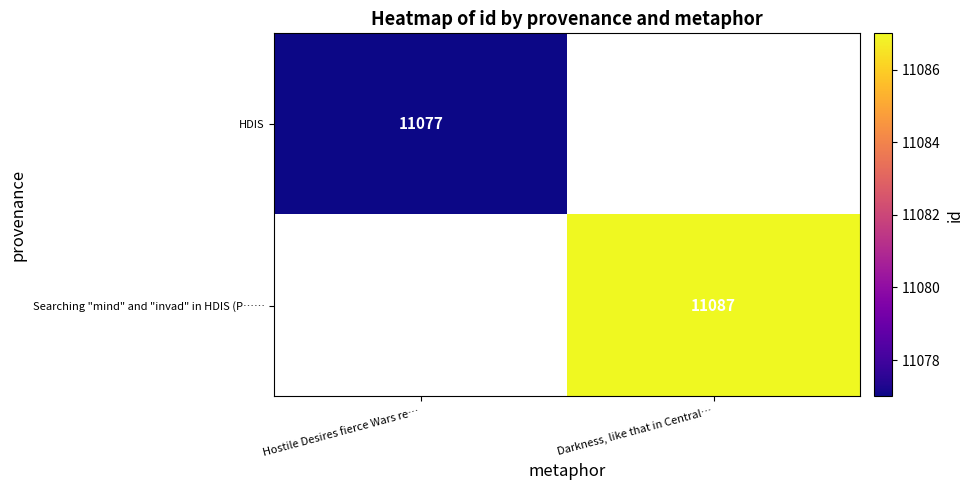

True or false: Searching "mind" and "invad" in HDIS (P…… has a value of 15904.0 at Darkness, like that in Central….

False